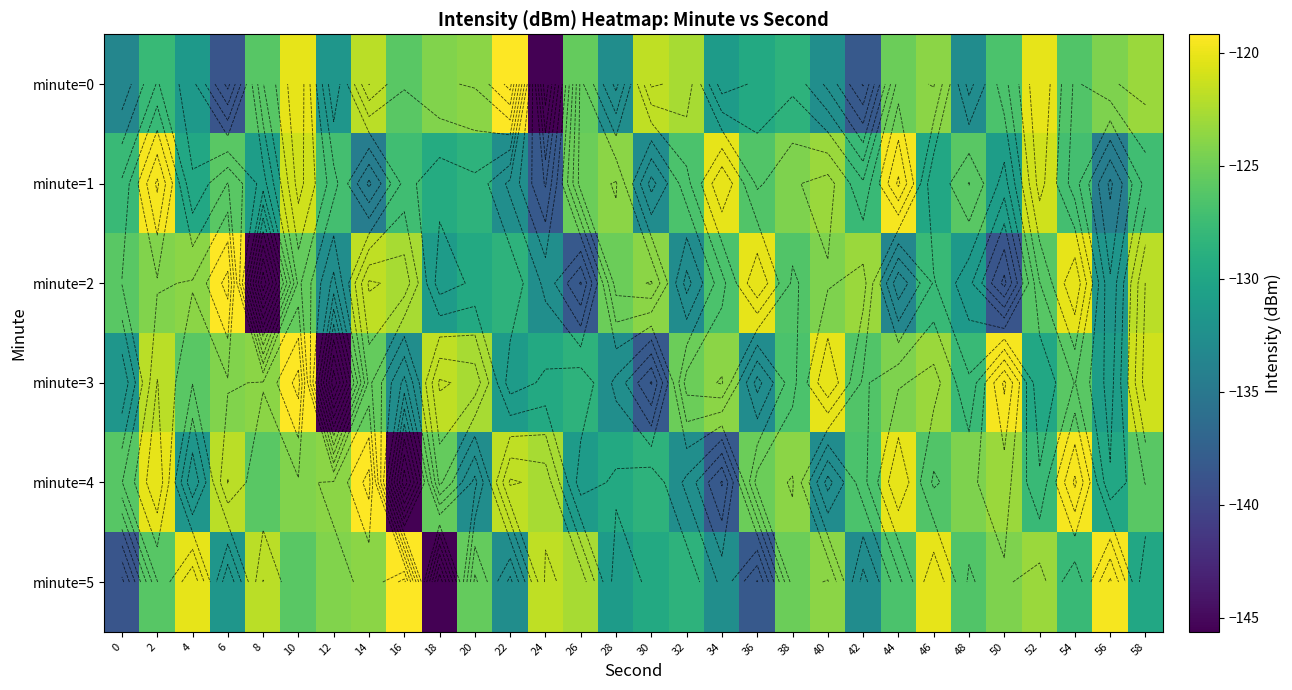

At which category is the sum across all series the highest?

10